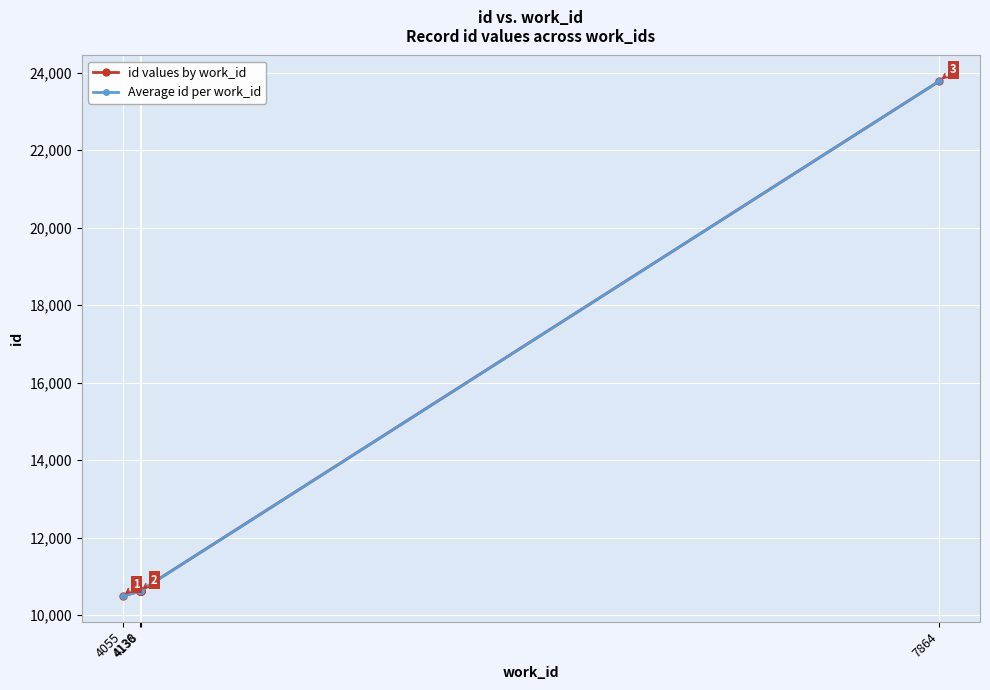

What is the average value?

11929